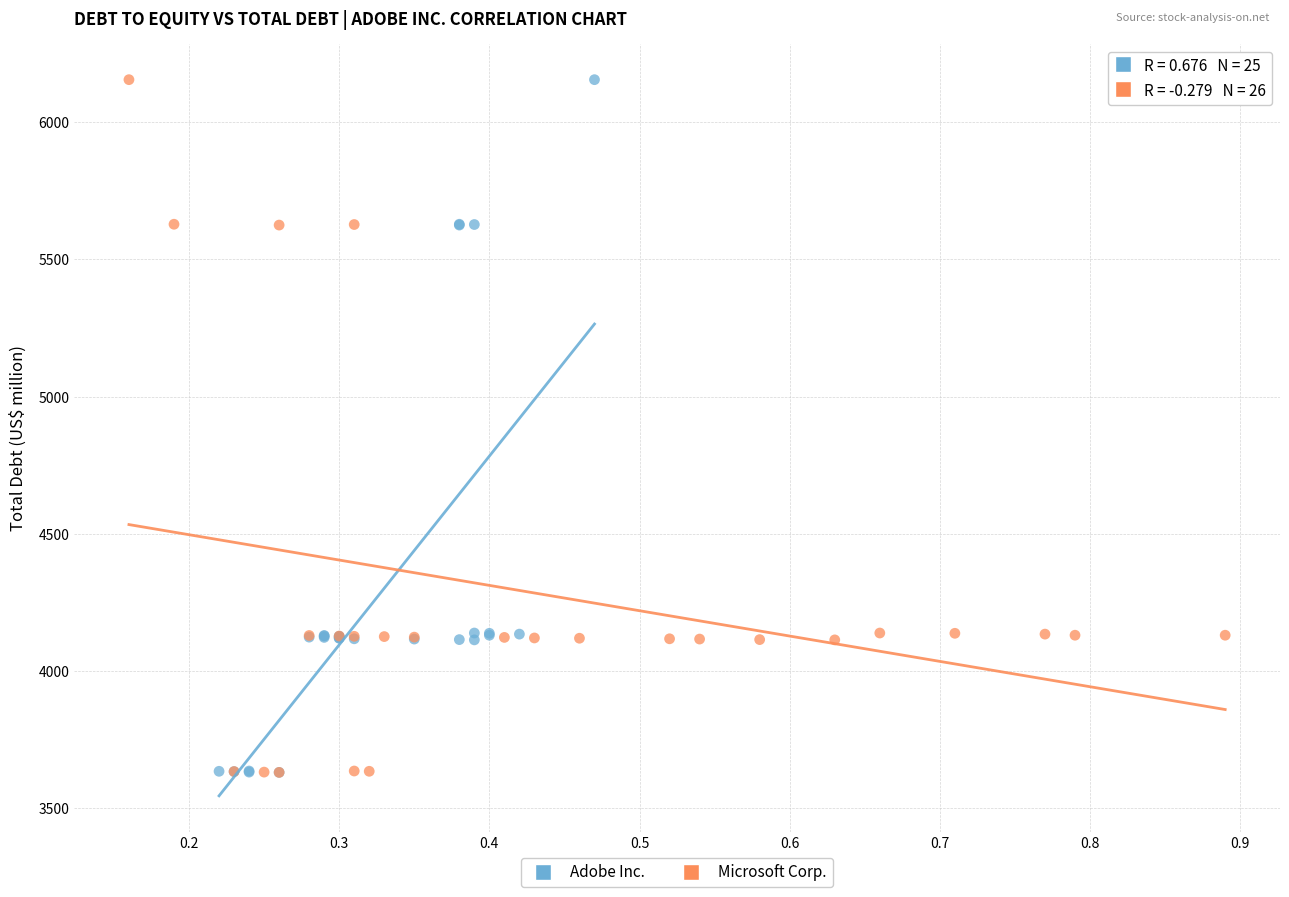

What are all the series names shown in the legend?

Adobe Inc., Microsoft Corp.